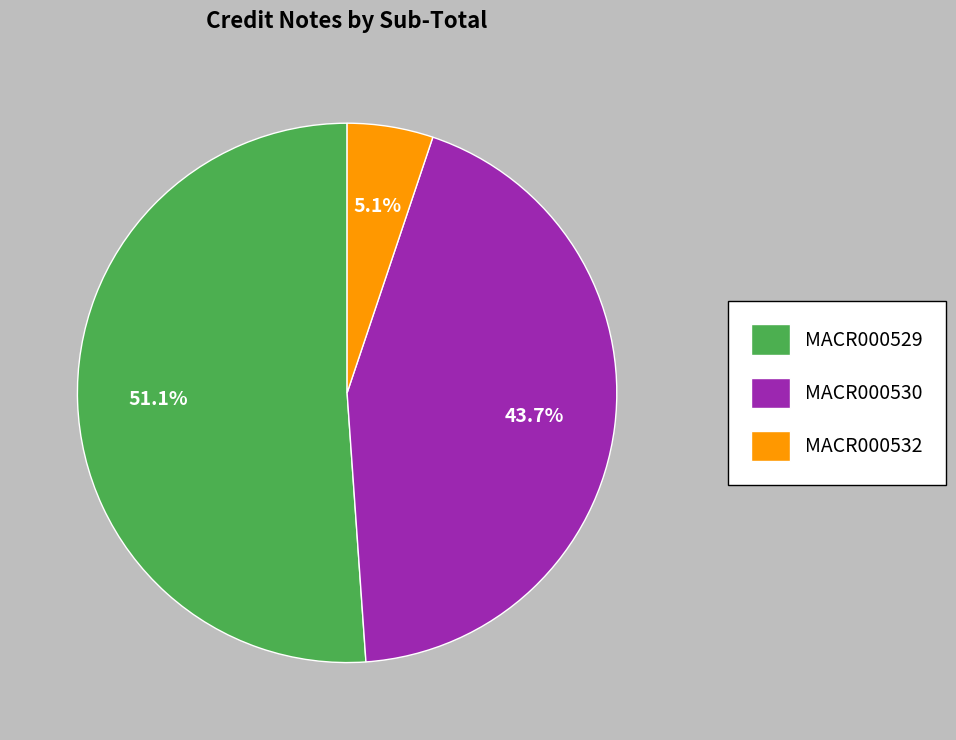

Rank the categories by value from lowest to highest.

MACR000532, MACR000530, MACR000529